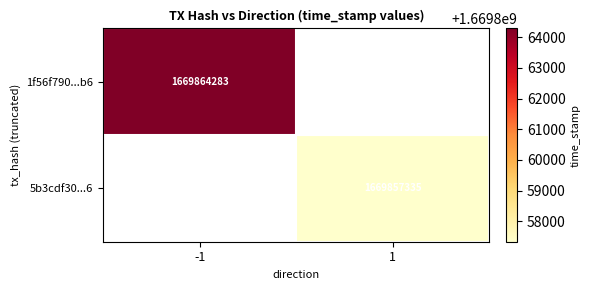

Is it true that 5b3cdf30...6 equals 1669857335 at 1?

True